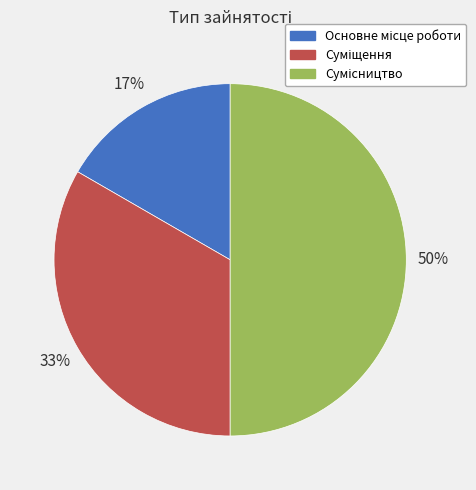

To the nearest percent, what is the difference between the largest and smallest slice percentages?

33%